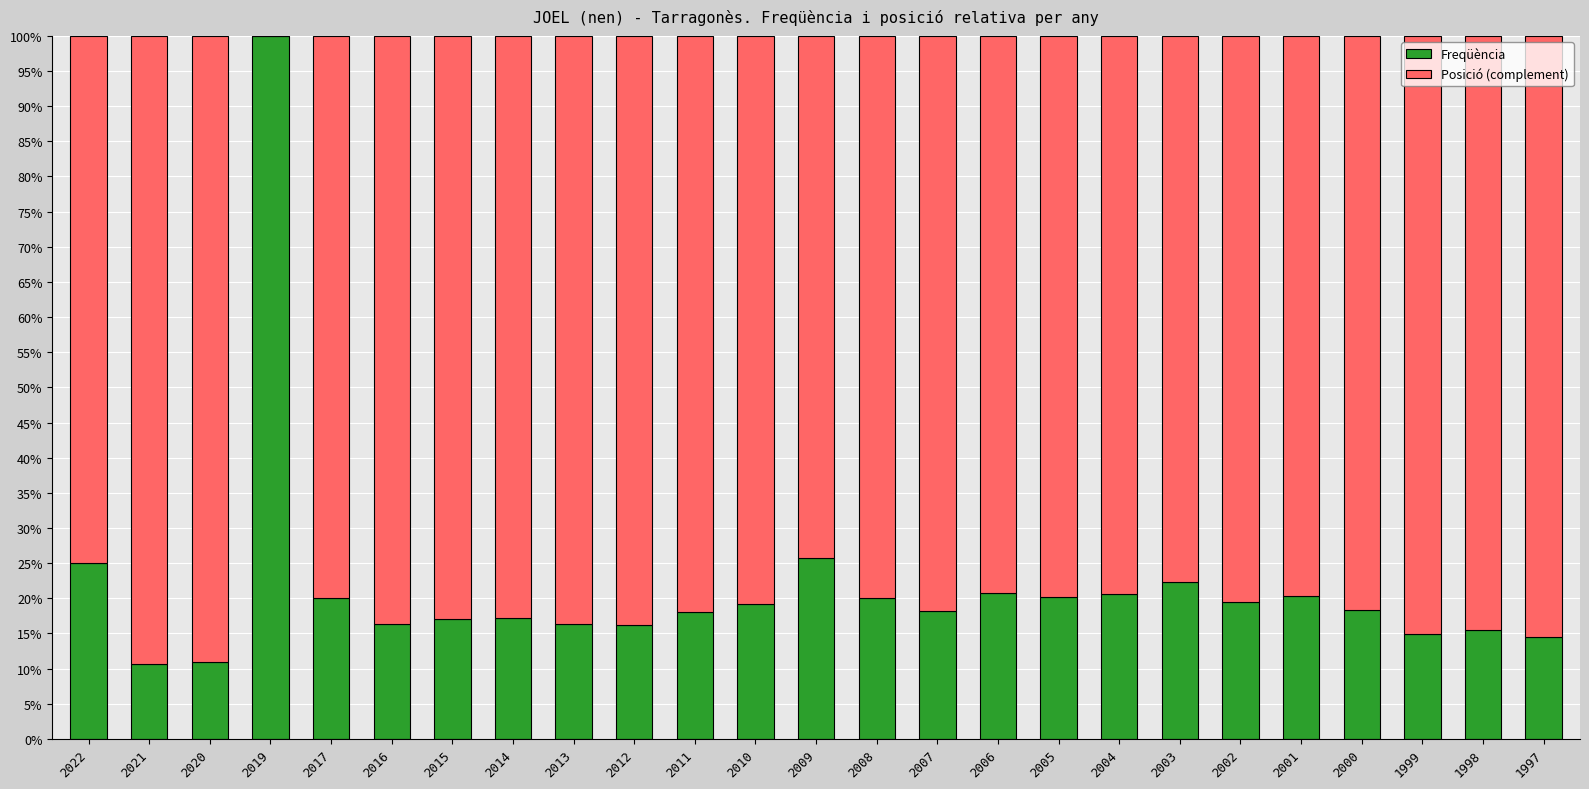

What is the total value across all series at 2003?

100.0